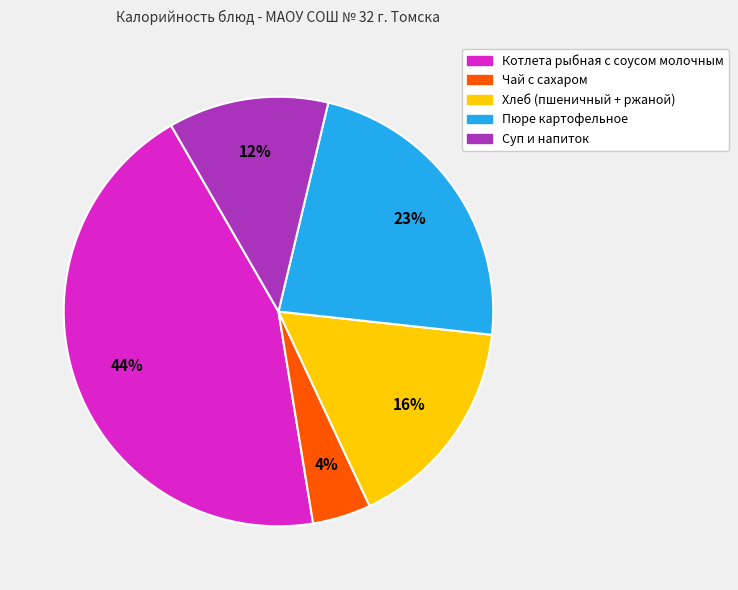

Is there a majority slice in this chart?

No